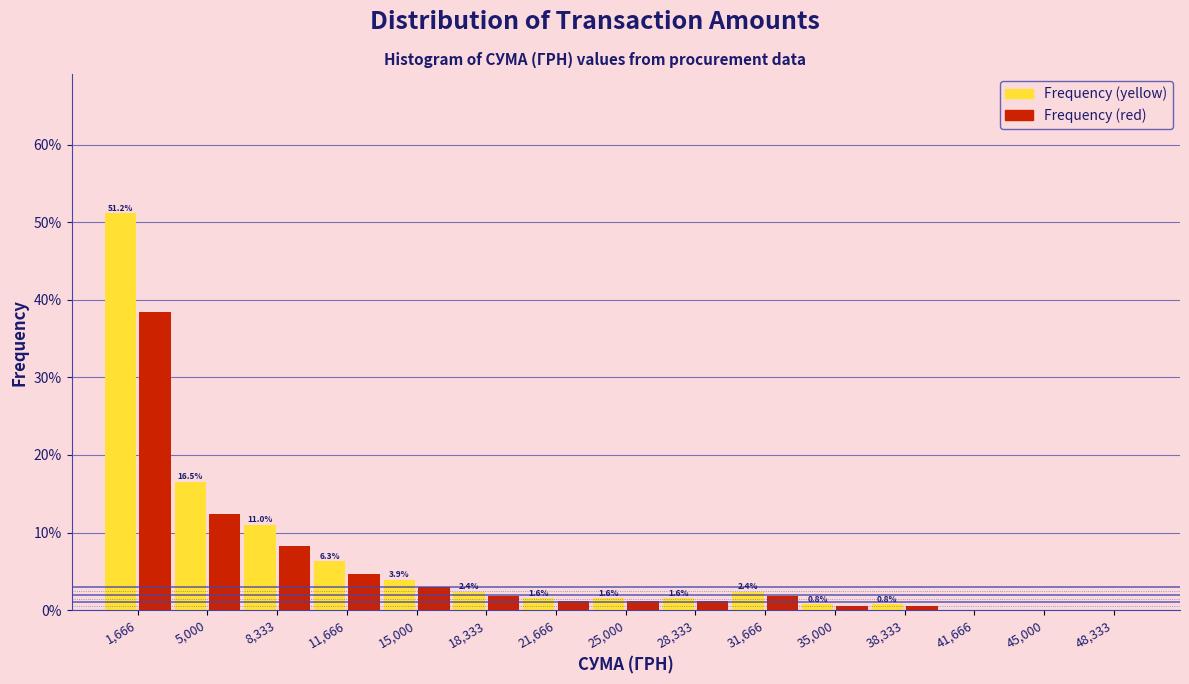

In the Frequency (yellow) series, which range on the x-axis has the tallest bar?

0 to 3500